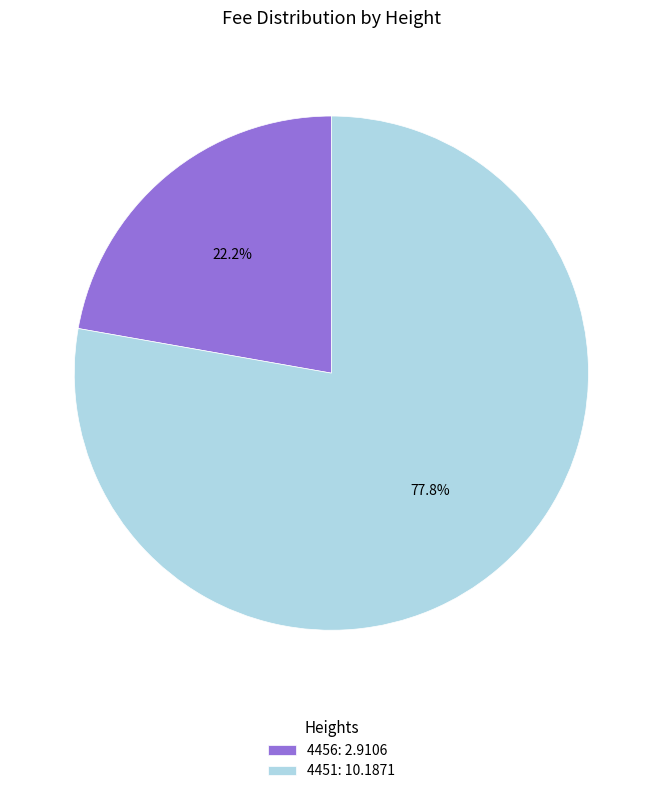

How many segments does this pie chart have?

2